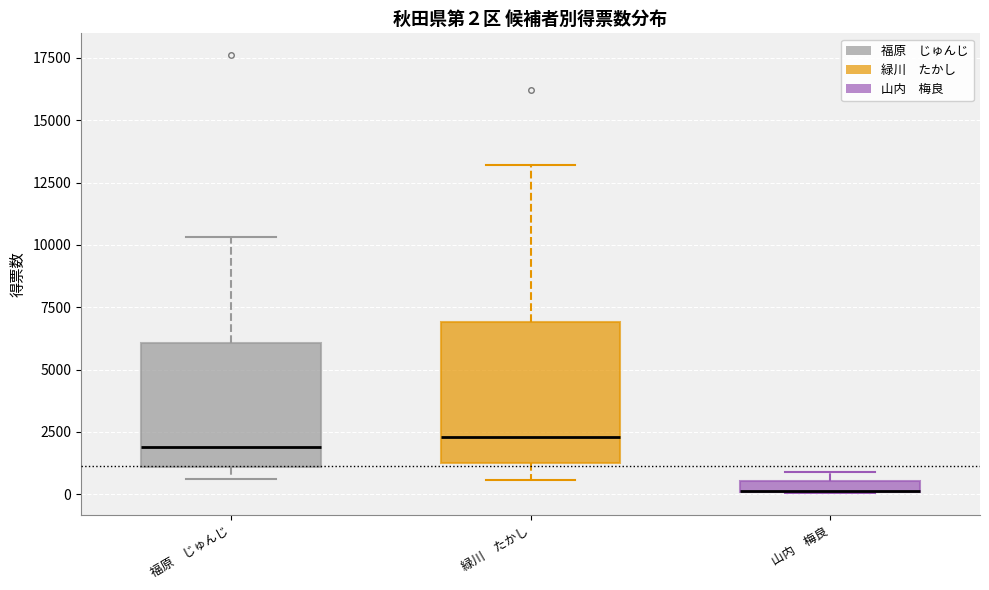

Which box is the tallest, from its lower edge to its upper edge?

緑川 たかし